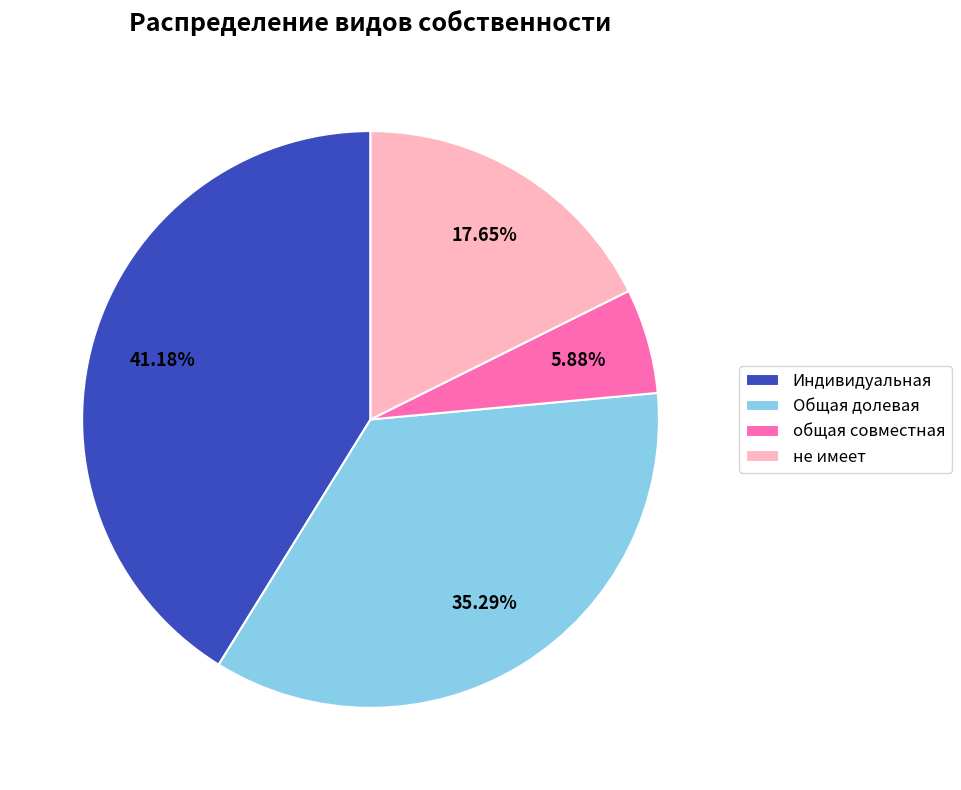

To the nearest percent, what portion does Общая долевая represent?

35%